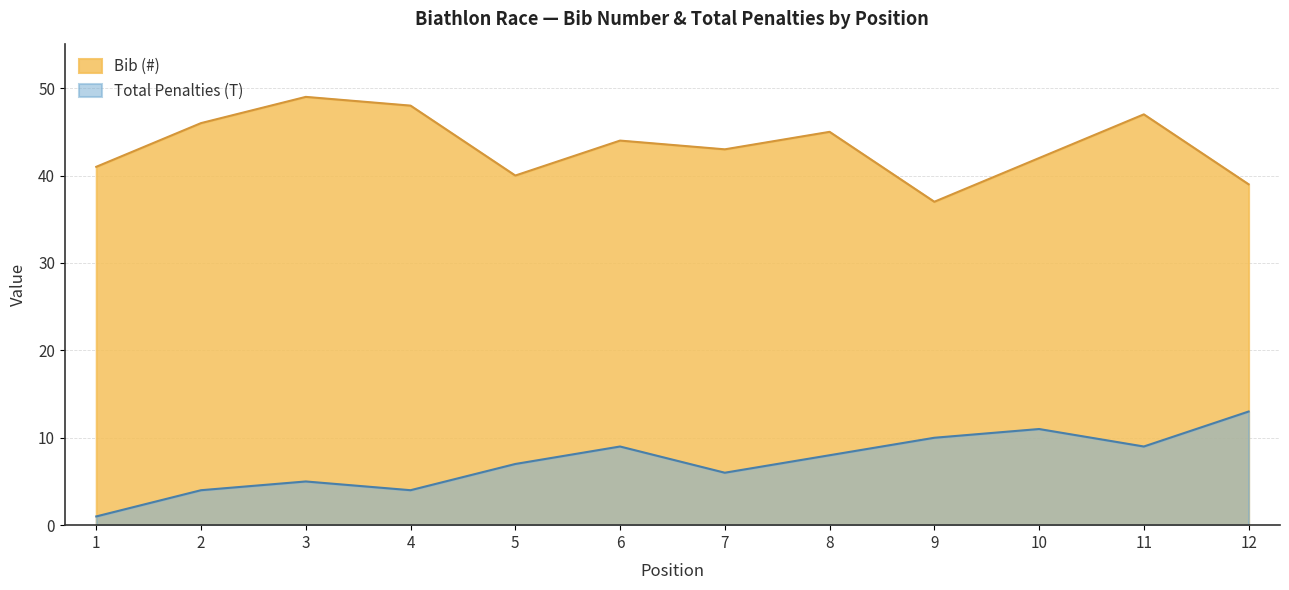

The Total Penalties (T) series shows 0 at 1. True or false?

False